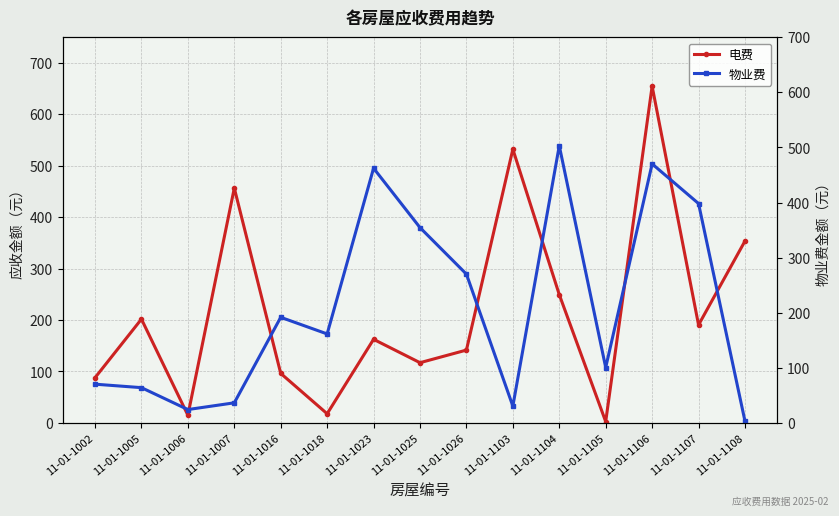

Where is the first local minimum for 电费?

11-01-1006